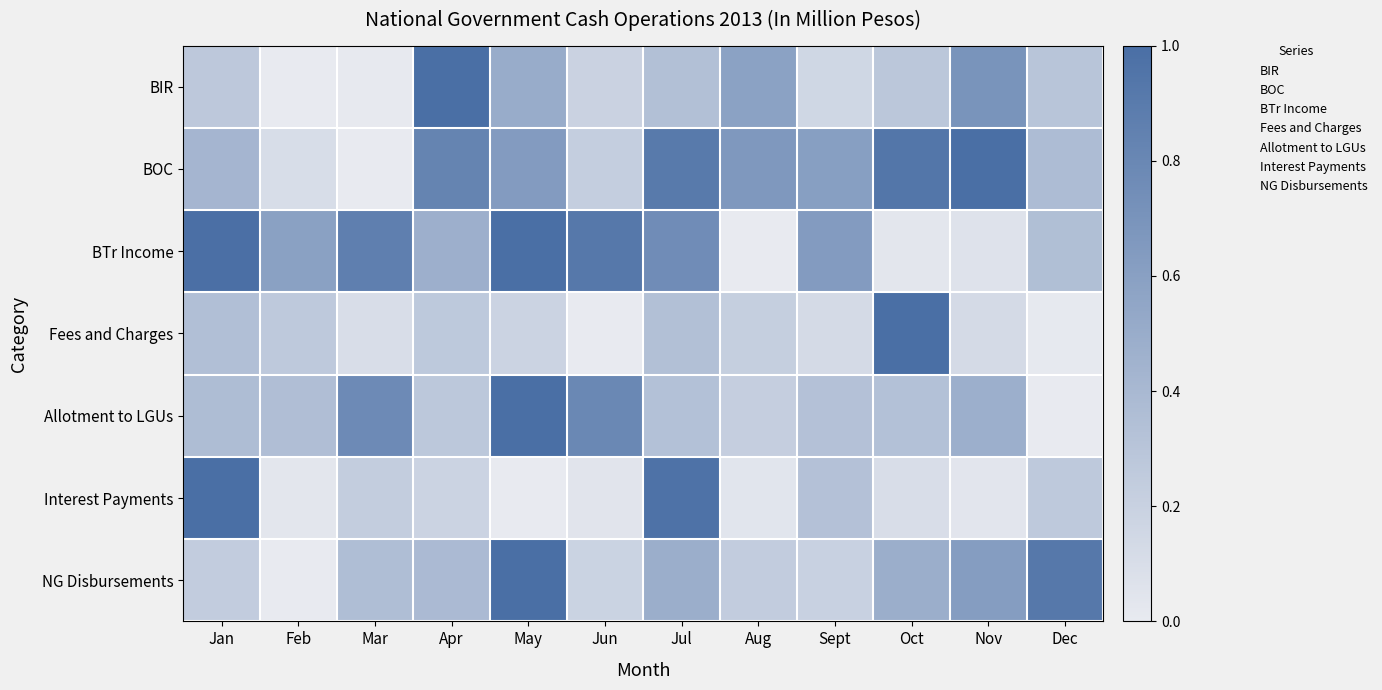

Which label corresponds to the smallest value in the chart?

Feb